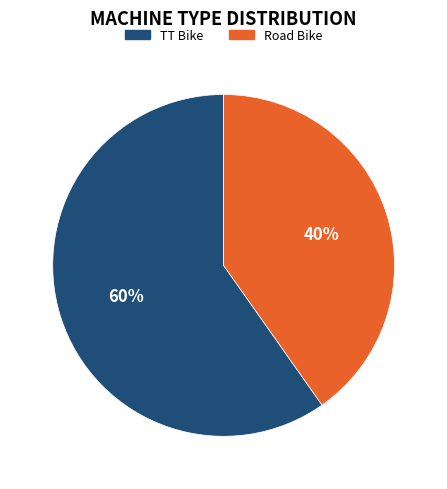

The TT Bike slice represents 51% of the pie. True or false?

False